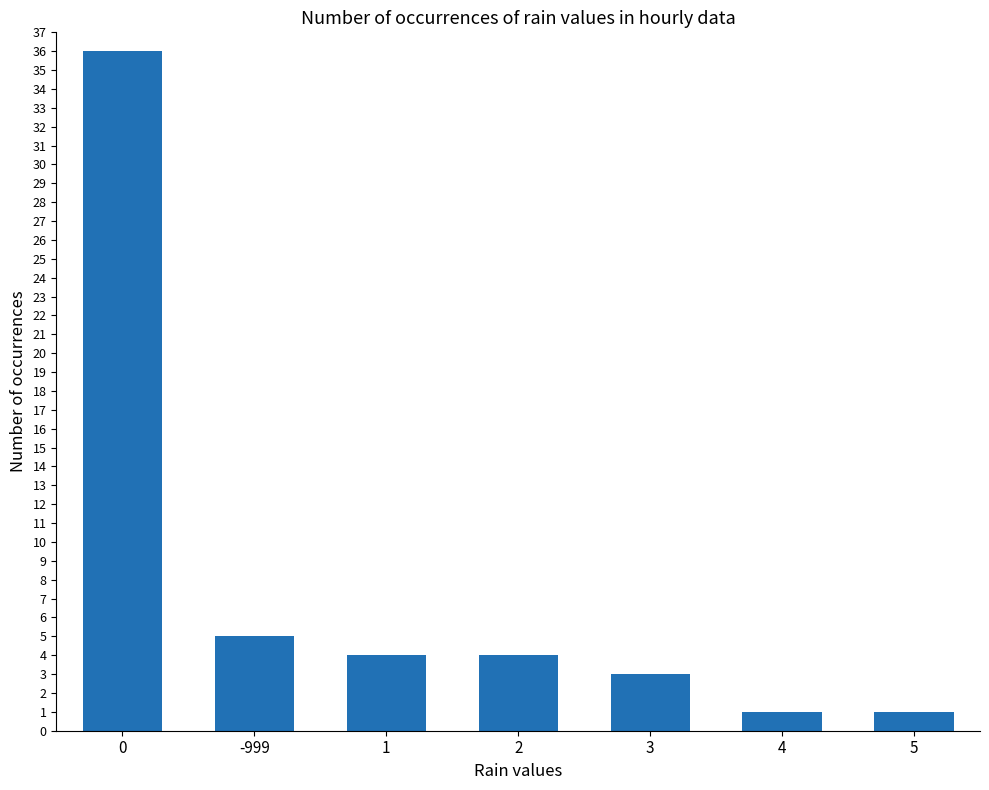

What is the value of the 4th bar from the left?

4